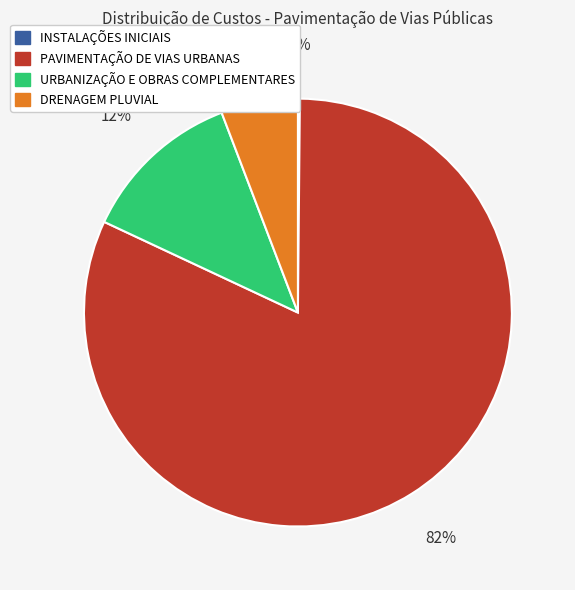

Do PAVIMENTAÇÃO DE VIAS URBANAS and DRENAGEM PLUVIAL together represent more than half of the pie?

Yes